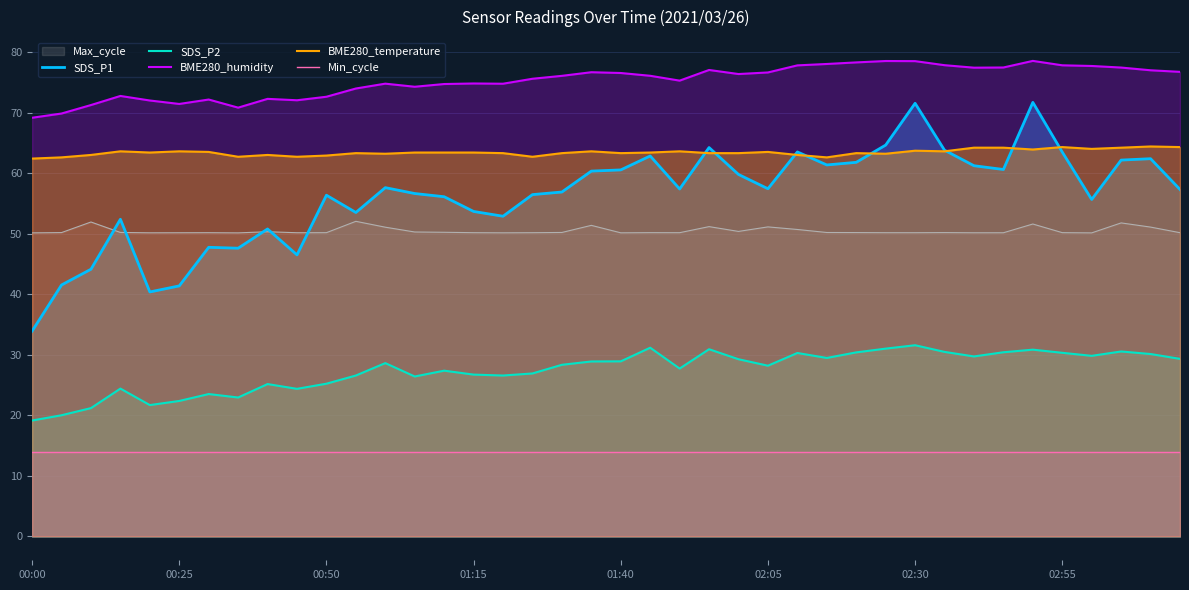

Where does the SDS_P2 series first go above 28?

12